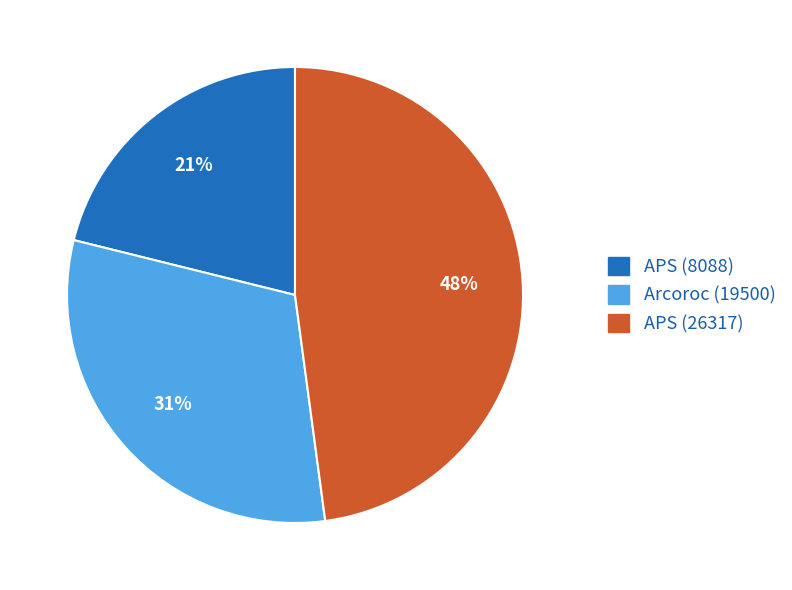

Do APS (26317) and Arcoroc (19500) together represent more than half of the pie?

Yes